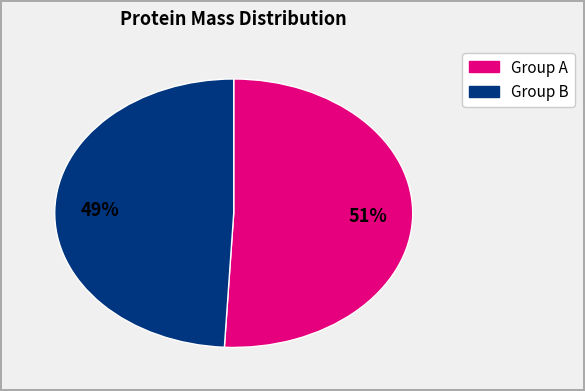

To the nearest percent, what is the average slice percentage?

50%